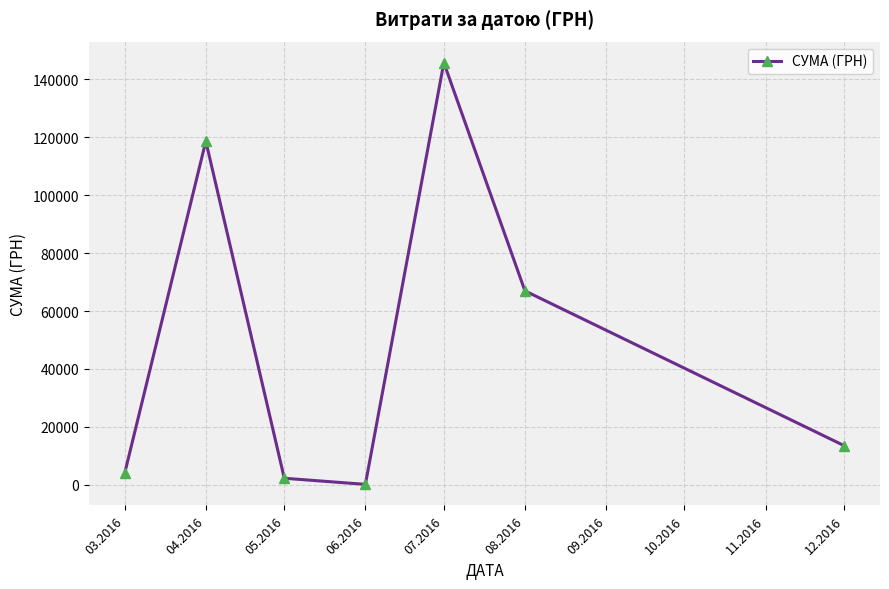

How many interior local peaks (higher than both neighbors) does the data have?

2